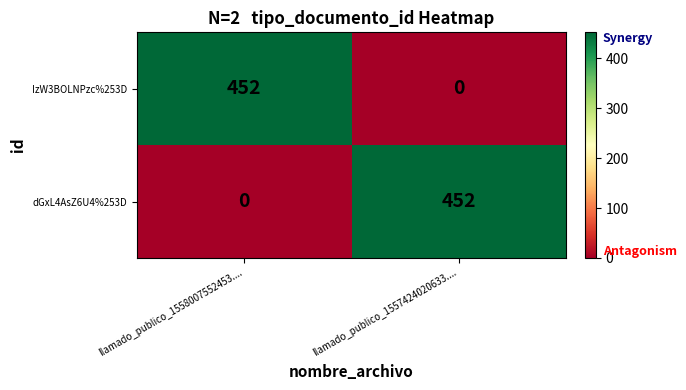

How many data points in IzW3BOLNPzc%253D are less than 452?

1